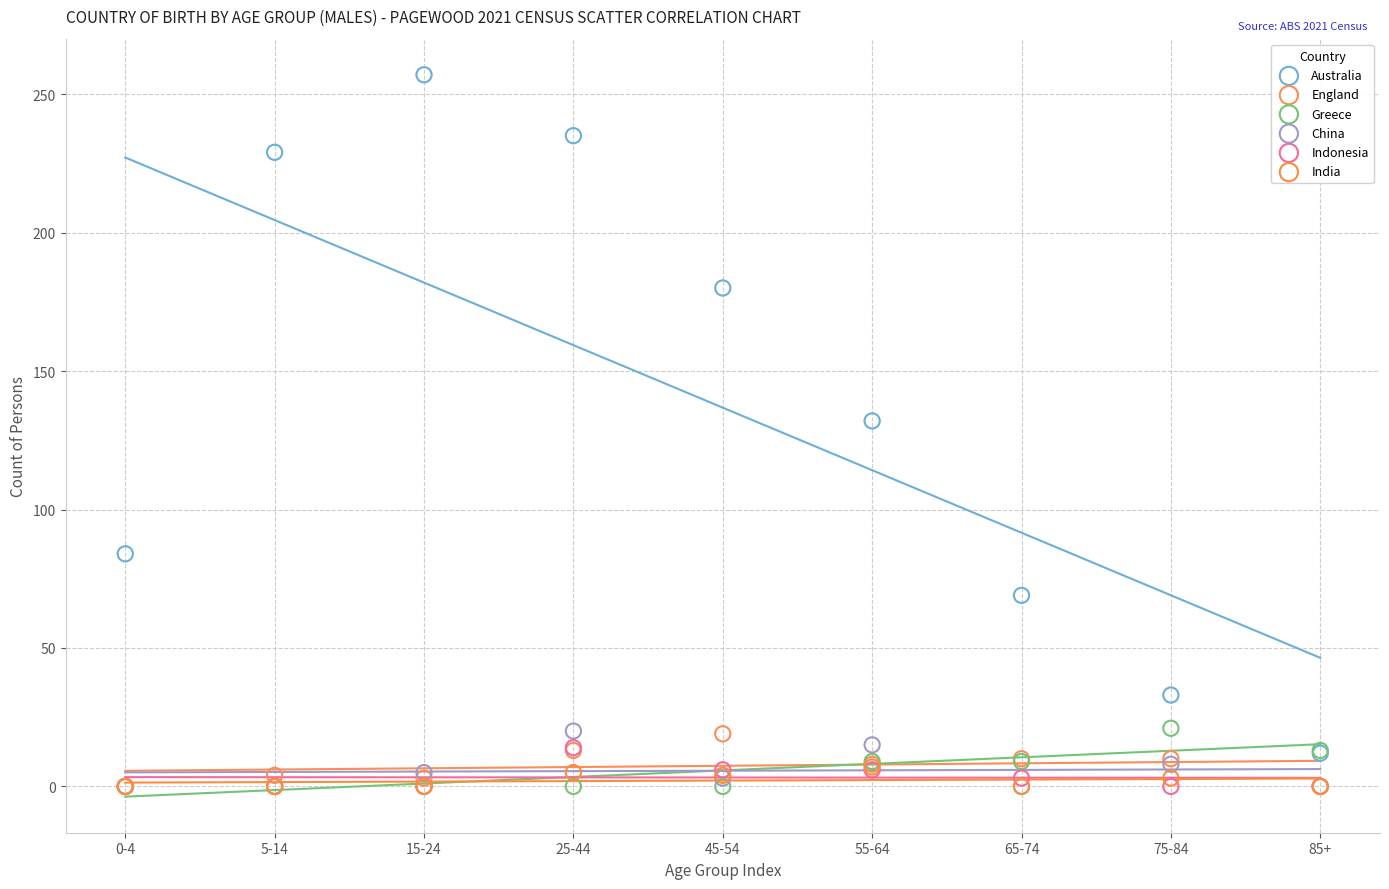

What are all the series names shown in the legend?

Australia, England, Greece, China, Indonesia, India